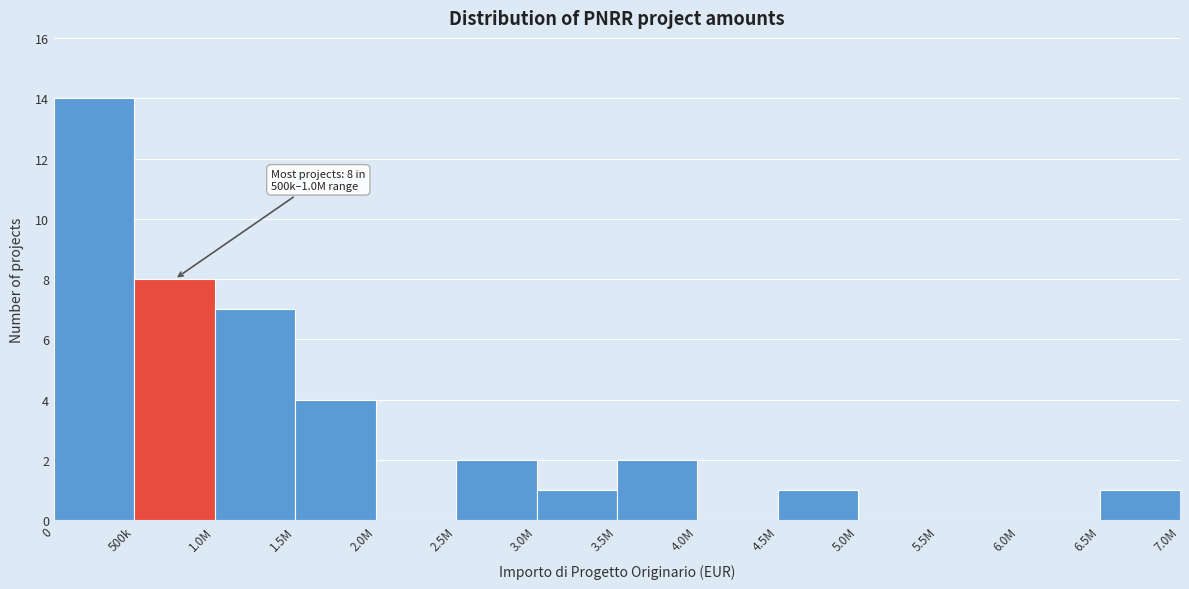

Reading right to left, what are all the values shown in this chart?

6.5M=1	6.0M=0	5.5M=0	5.0M=0	4.5M=1	4.0M=0	3.5M=2	3.0M=1	2.5M=2	2.0M=0	1.5M=4	1.0M=7	500k=8	0=14